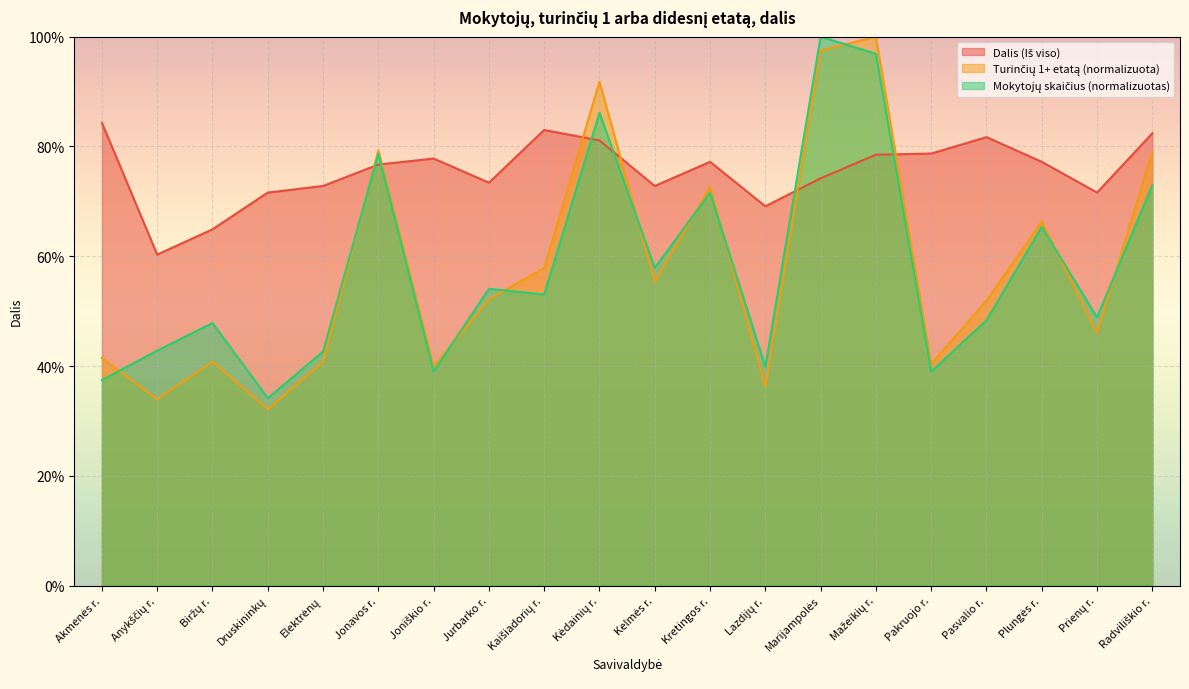

What is the total value across all series at Pakruojo r.?

1.6